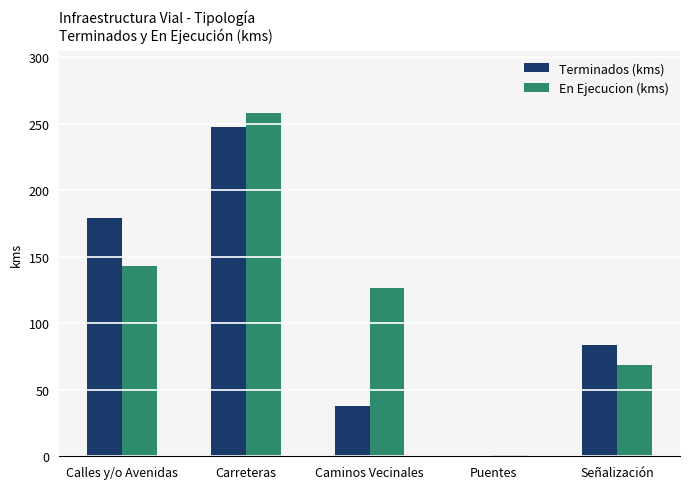

What is the total value across all series at Caminos Vecinales?

163.8